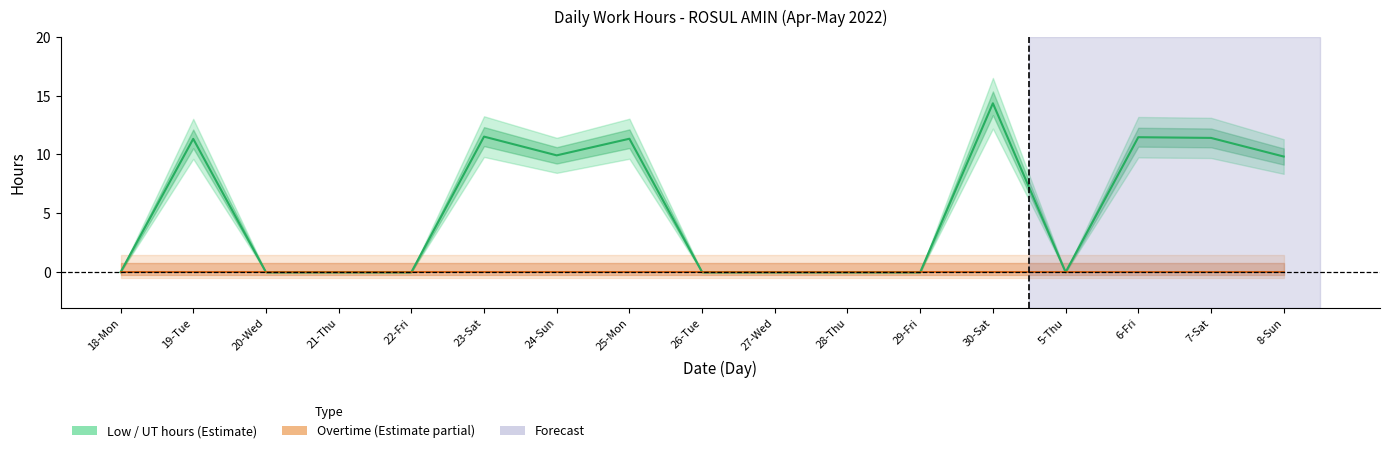

True or false: Low (UT) hours and Overtime hours cross at least once.

False